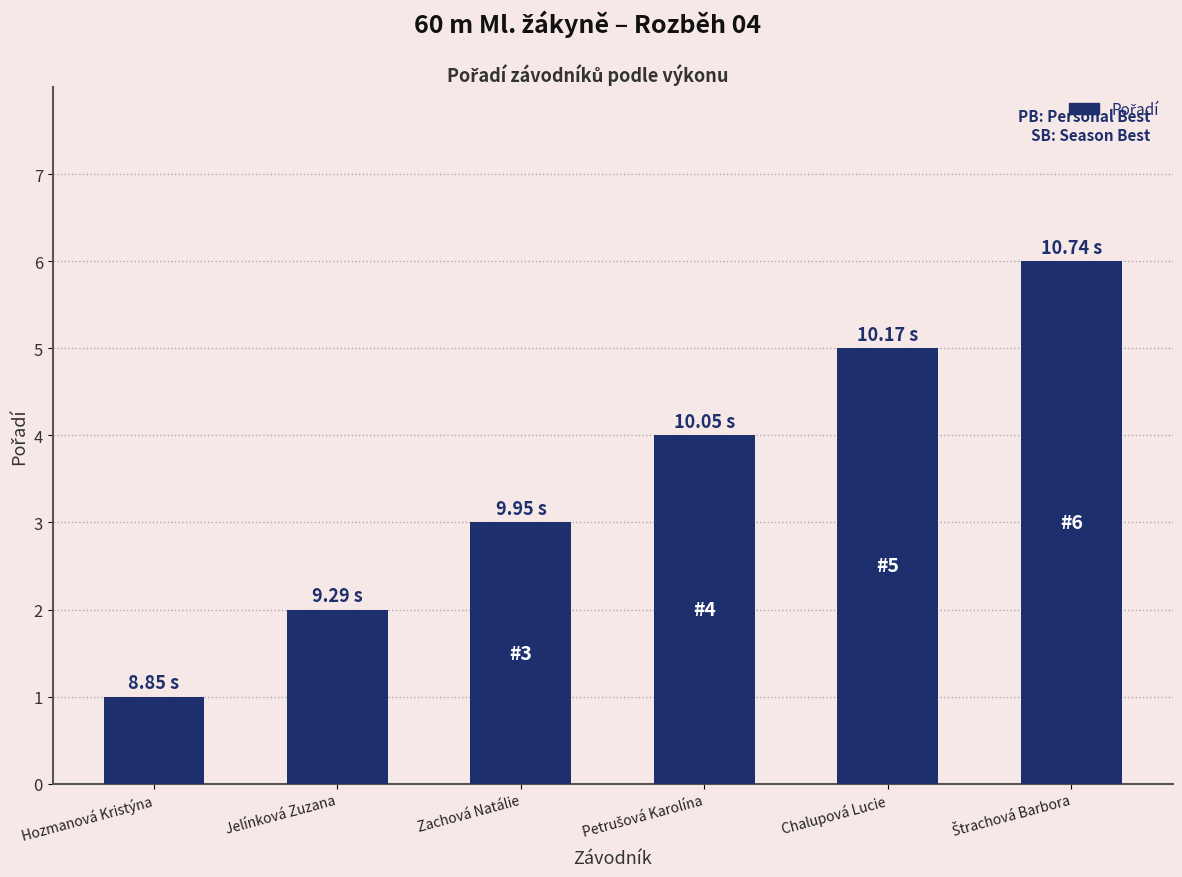

How many values are below 4?

3